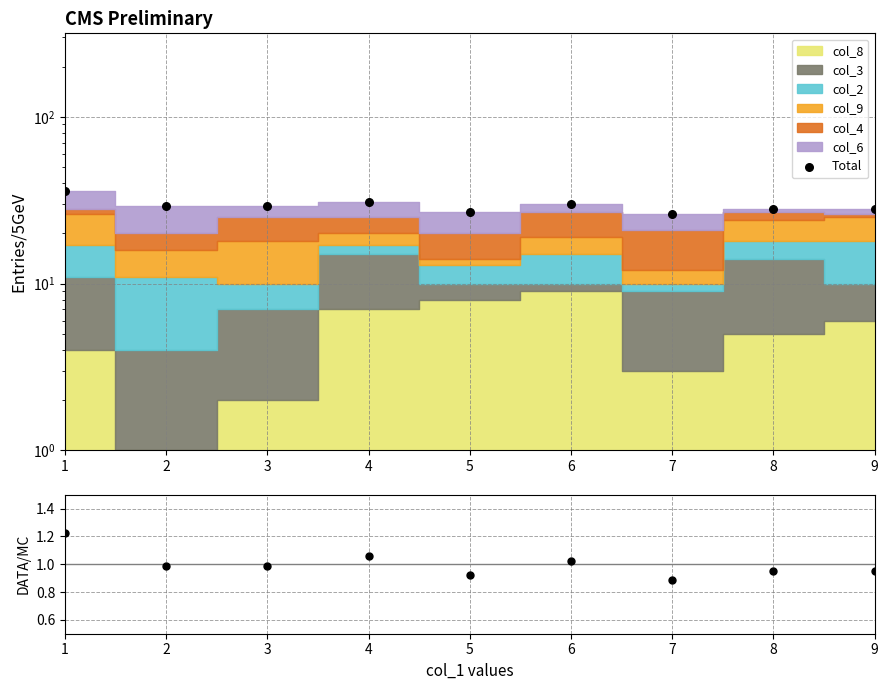

Is the value of ratio at 4 greater than the value of Total at 4?

No